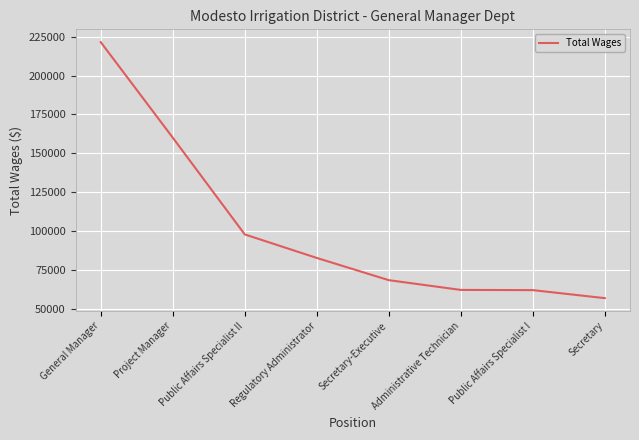

Is this an area chart (filled region under the line)?

No